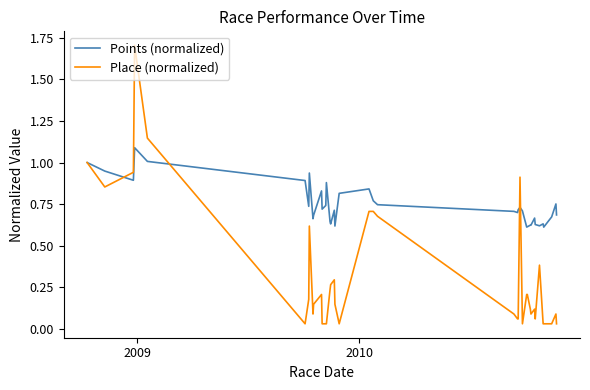

Which series has the largest total across all categories?

Points (normalized)